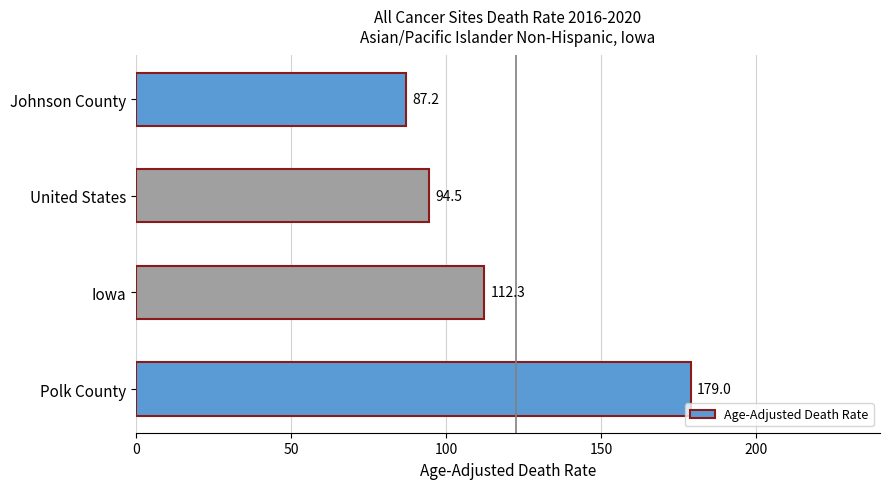

What is the difference between the second highest and second lowest values?

17.8